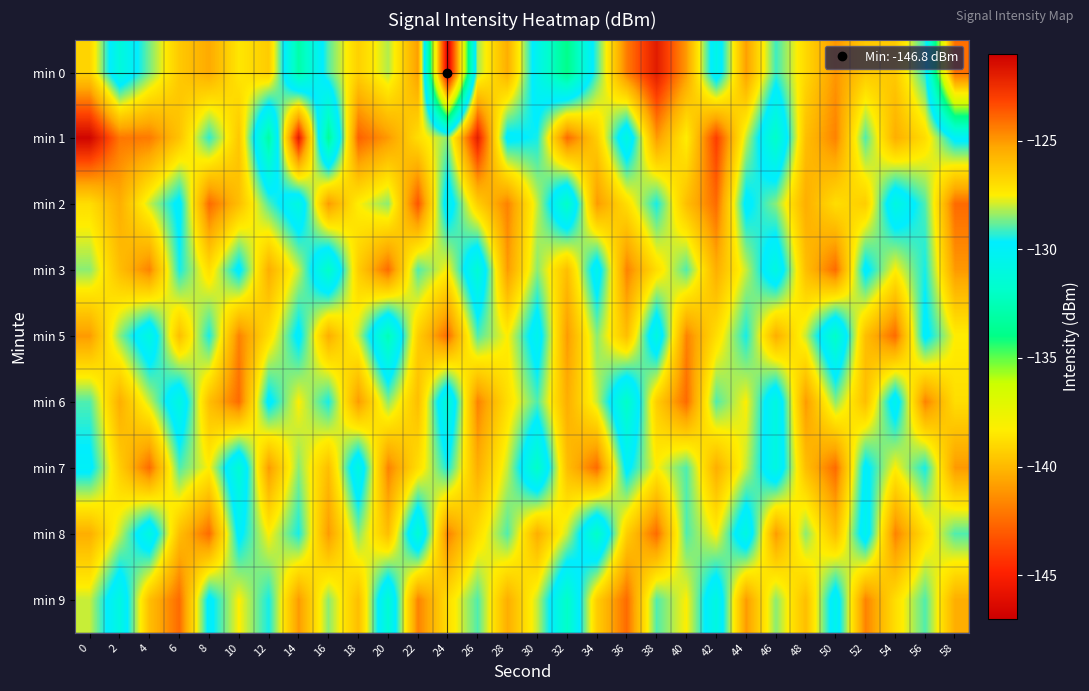

What is the total value across all series at 20?

-1148.7